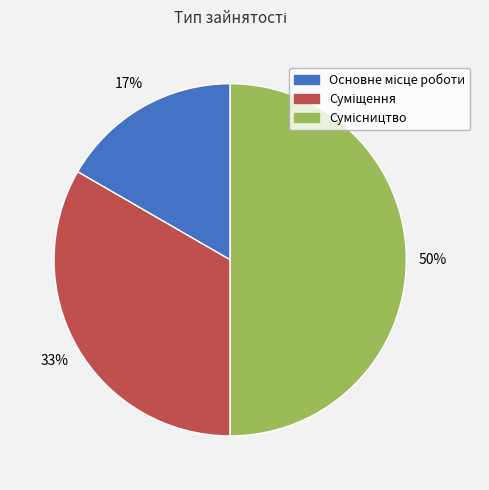

To the nearest percent, what is the difference between the largest and smallest slice percentages?

33%